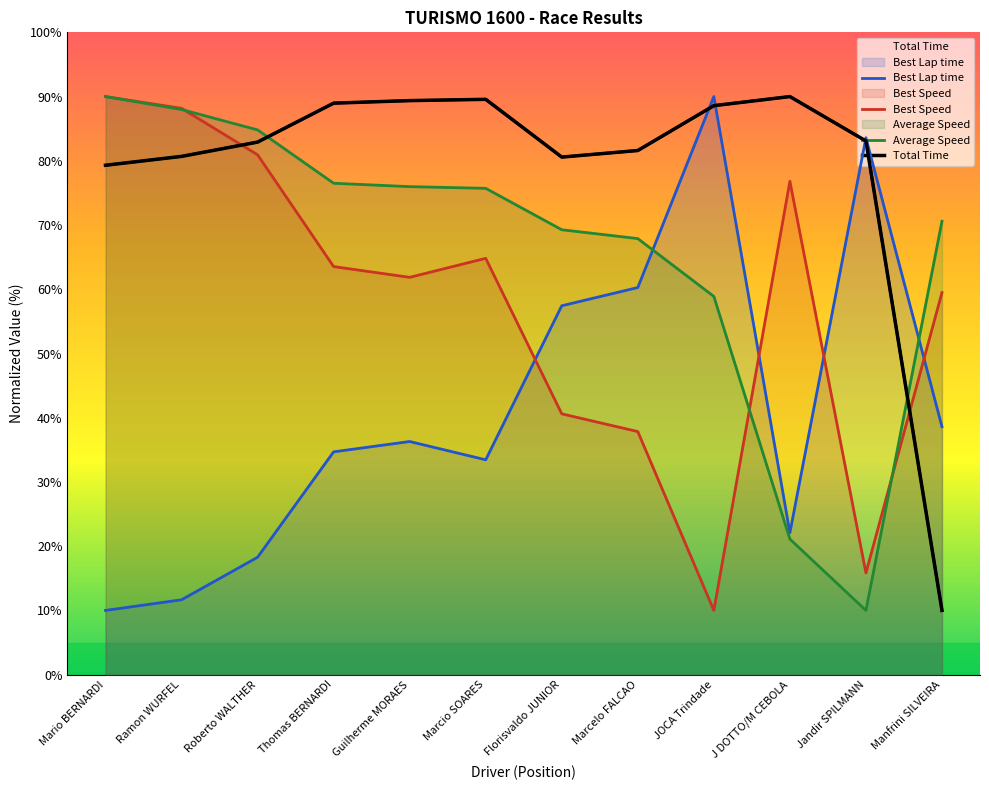

True or false: Total Time has a value of 82.9 at Roberto WALTHER.

True